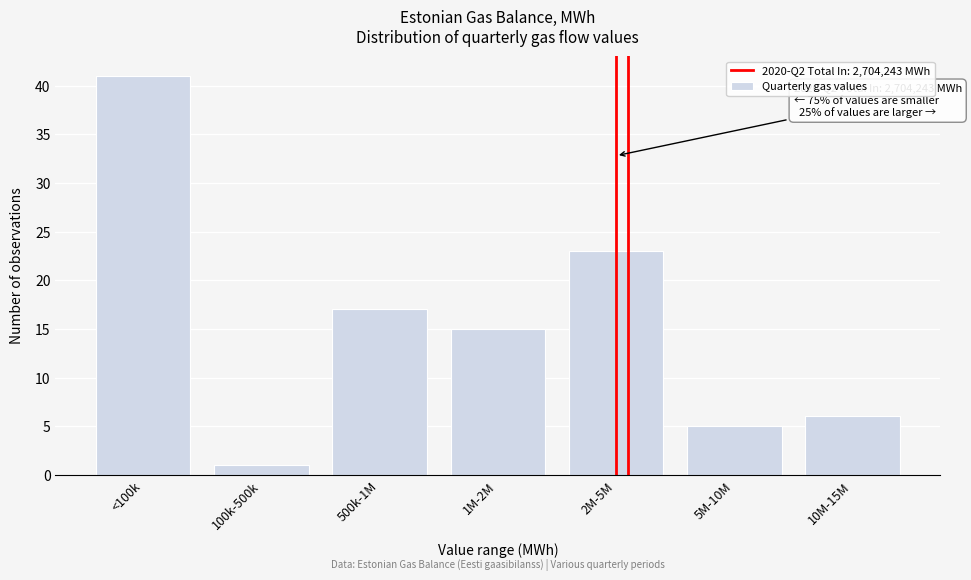

Reading right to left, transcribe all the data shown in this chart.

10M-15M=6	5M-10M=5	2M-5M=23	1M-2M=15	500k-1M=17	100k-500k=1	<100k=41